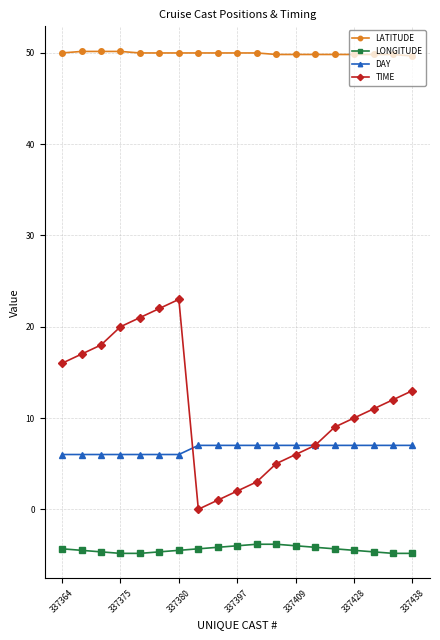

Does the chart display data point markers on the line(s)?

Yes